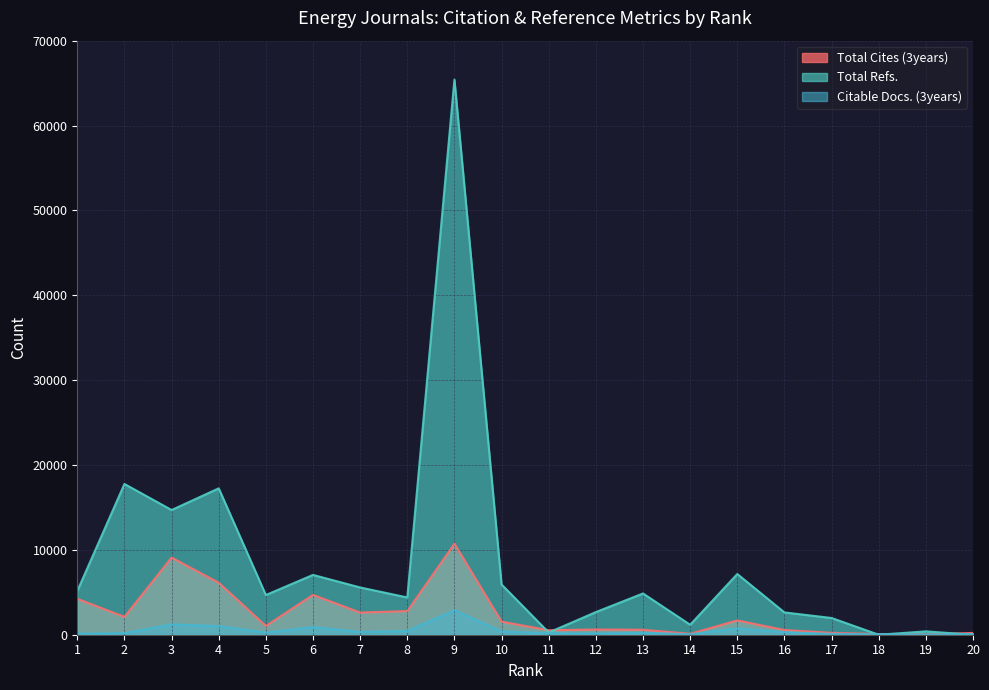

Between which two adjacent categories do Total Cites (3years) and Total Refs. first intersect?

10 and 11